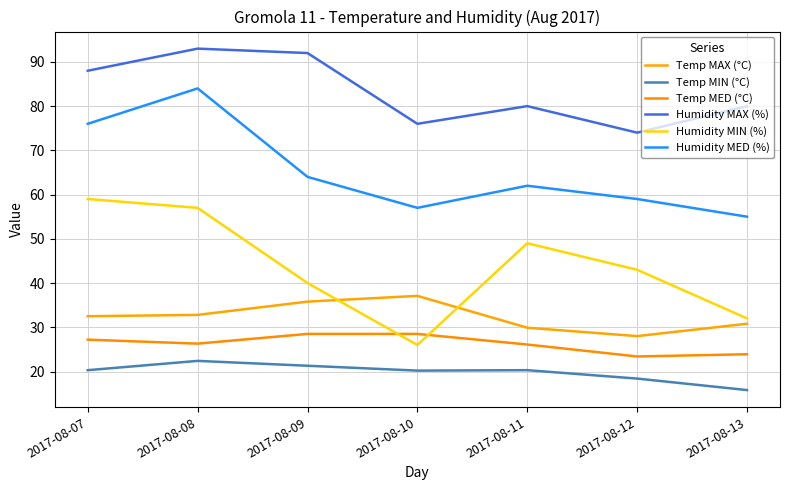

True or false: Temp MED (°C) and Temp MIN (°C) intersect in this chart.

False